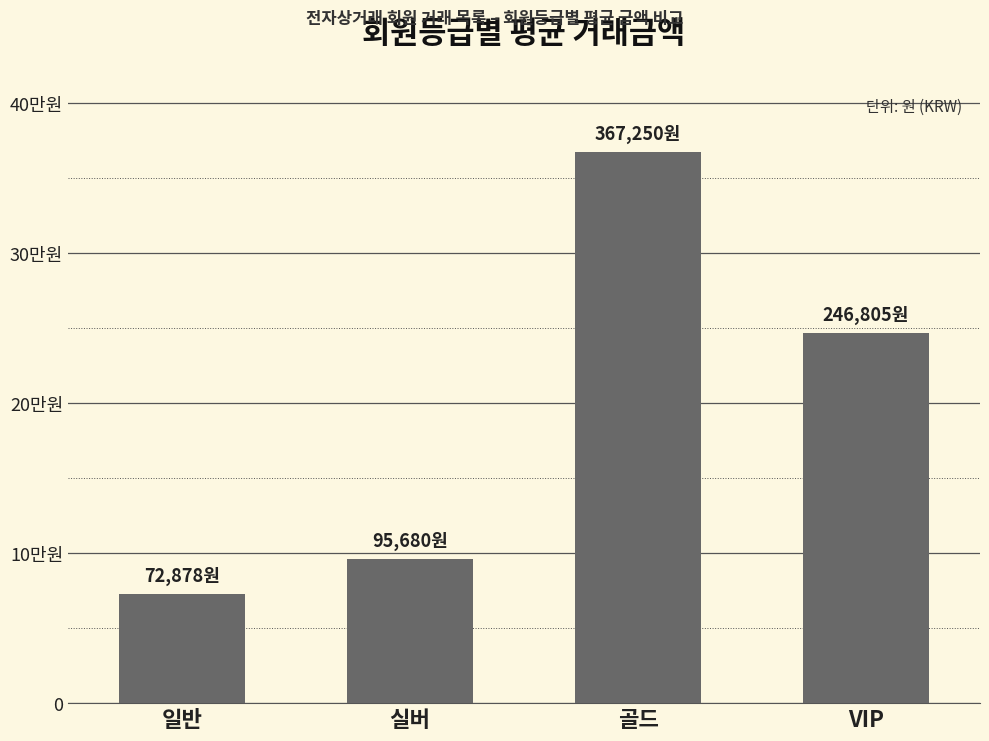

Approximately how many times larger is the value at VIP compared to 골드?

0.7